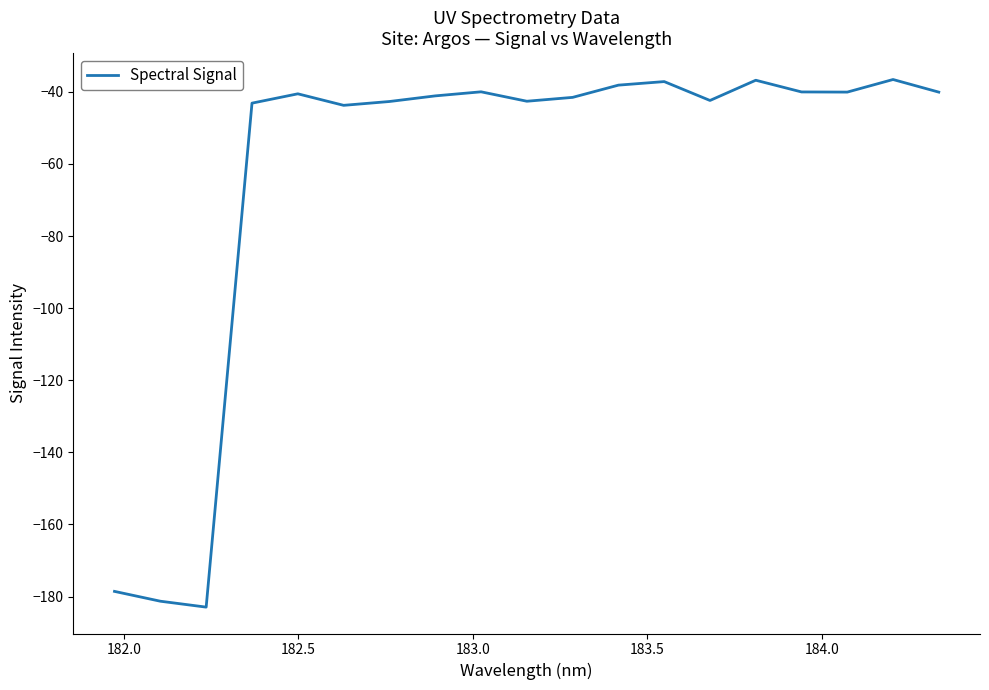

What is the maximum value shown in the chart?

-36.6